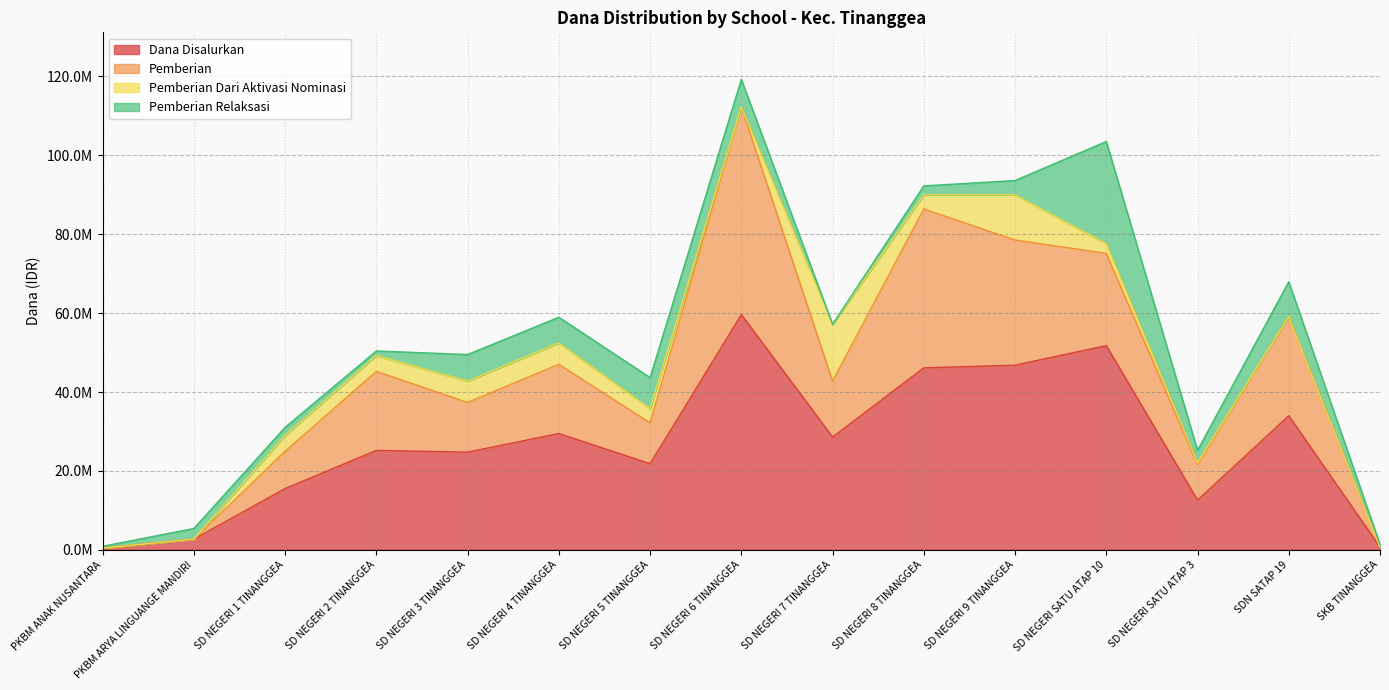

True or false: Dana Disalurkan and Pemberian Relaksasi intersect in this chart.

False